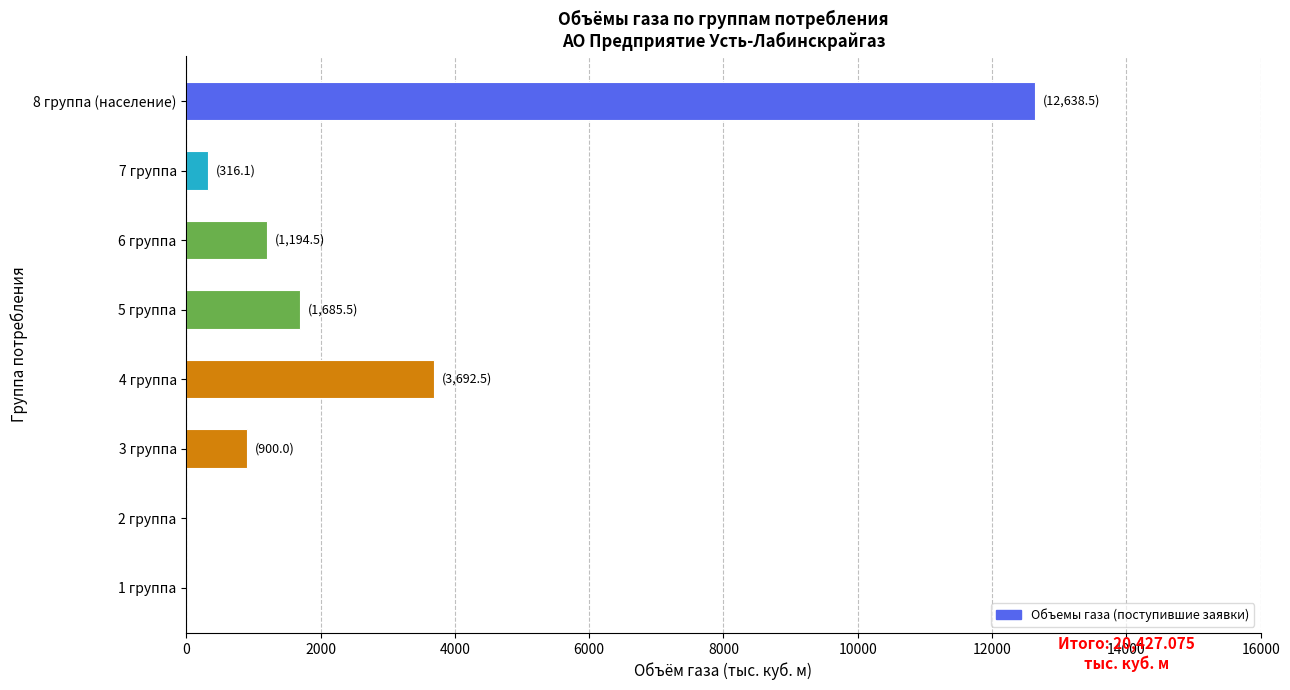

Is it true that the value at 2 группа is 0.0?

True